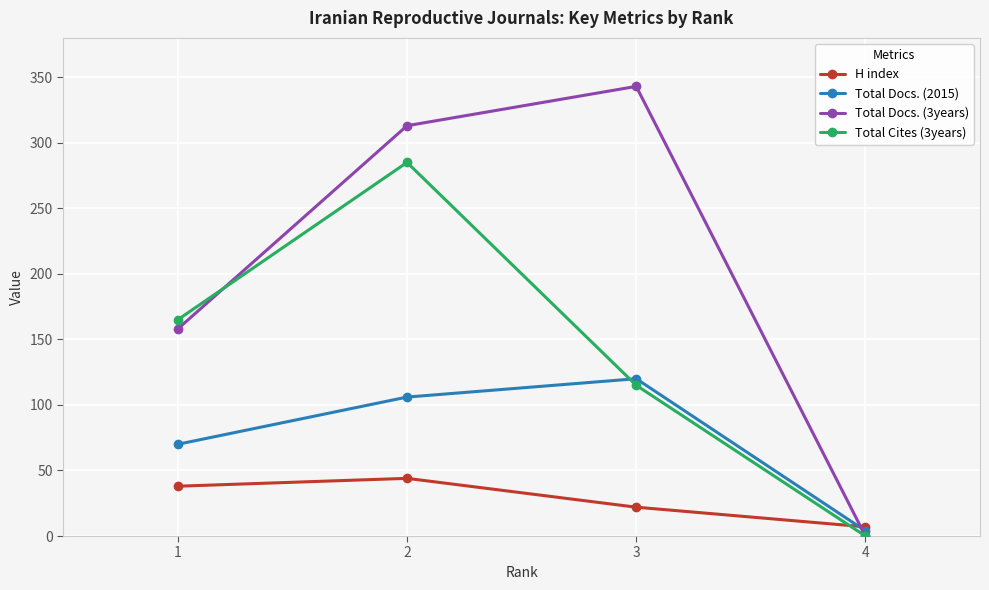

Rank the series by their average value, from highest to lowest.

Total Docs. (3years), Total Cites (3years), Total Docs. (2015), H index